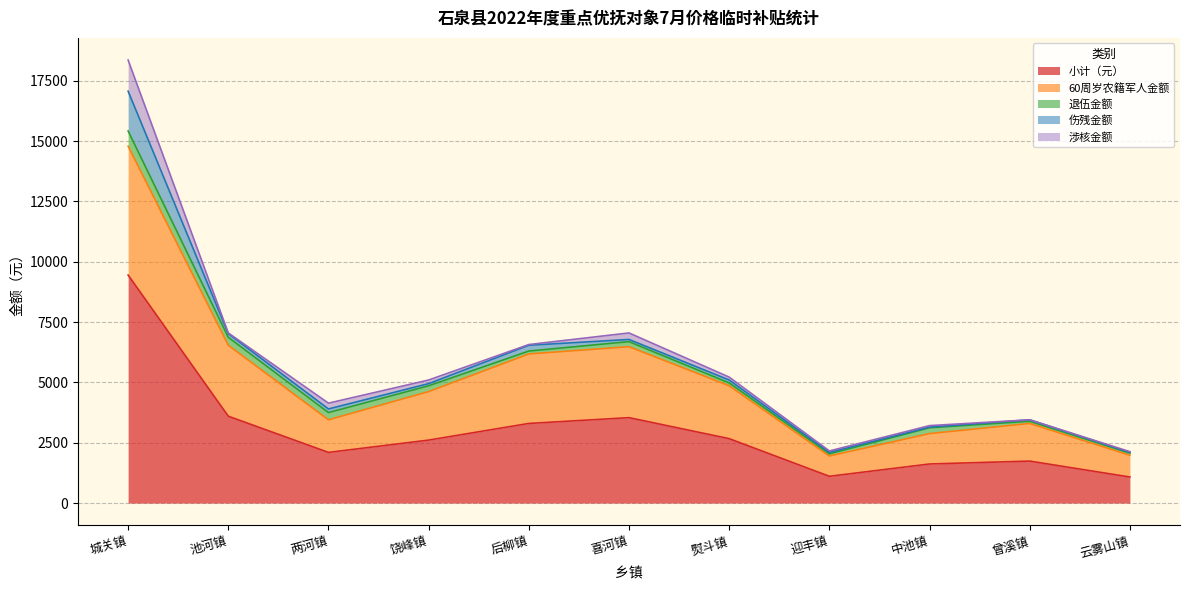

In 伤残金额, how many points are lower than both neighbors (excluding endpoints)?

3